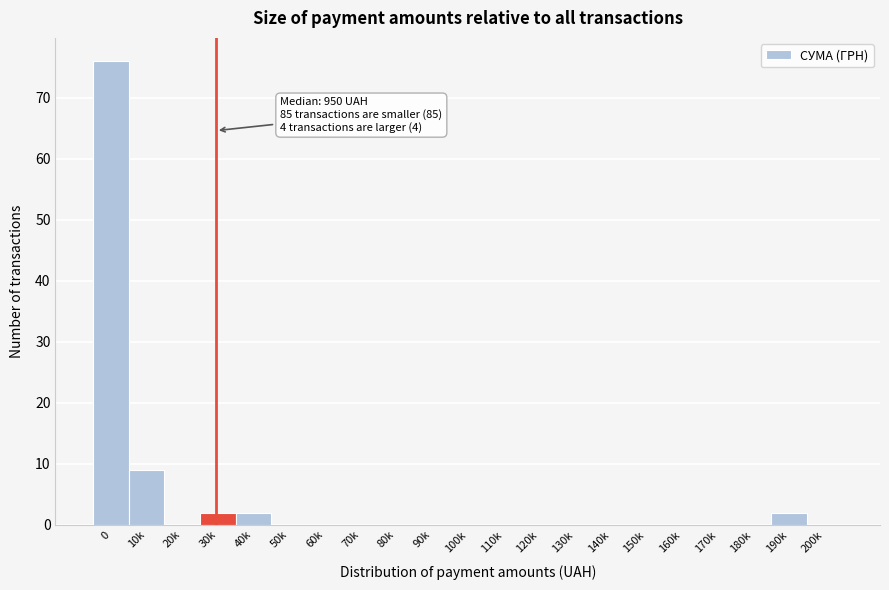

Reading right to left, what are all the values shown in this chart?

200k=0	190k=2	180k=0	170k=0	160k=0	150k=0	140k=0	130k=0	120k=0	110k=0	100k=0	90k=0	80k=0	70k=0	60k=0	50k=0	40k=2	30k=2	20k=0	10k=9	0=76